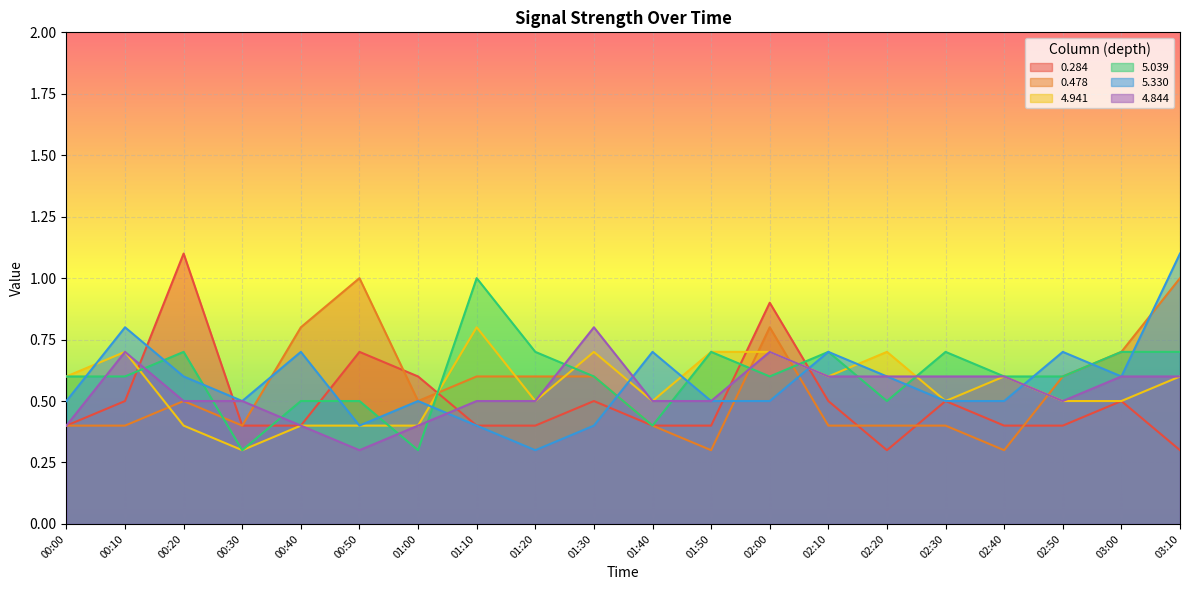

At which category is the sum across all series the highest?

03:10